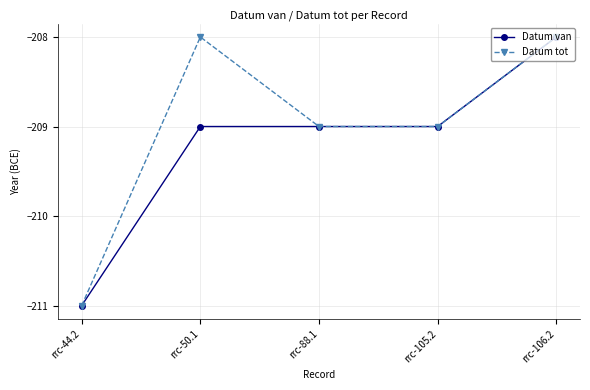

What is the difference between the Datum van values at rrc-106.2 and rrc-105.2?

1